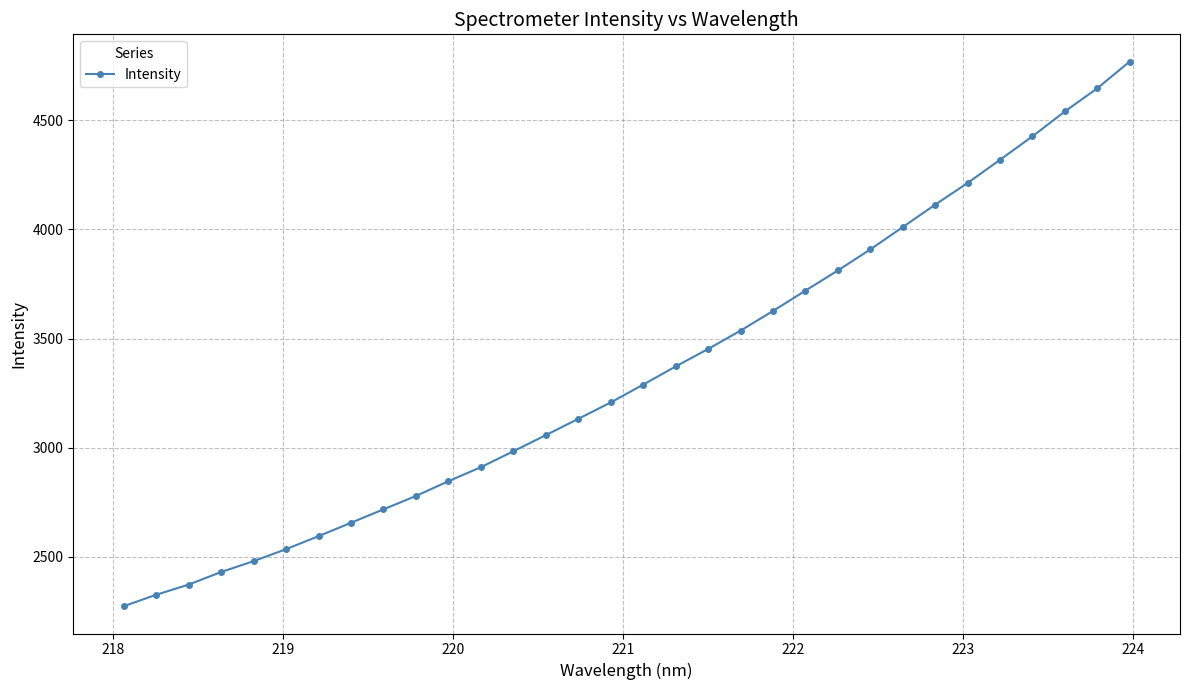

What is the value of the 22nd point from the left?

3719.5